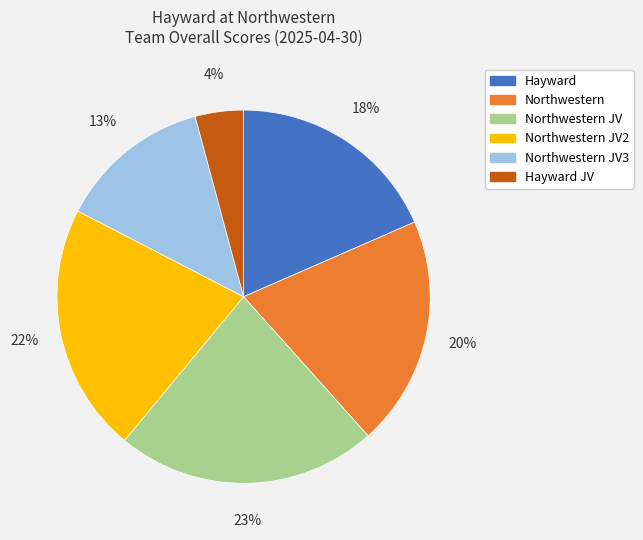

To the nearest percent, what is the average slice percentage?

17%